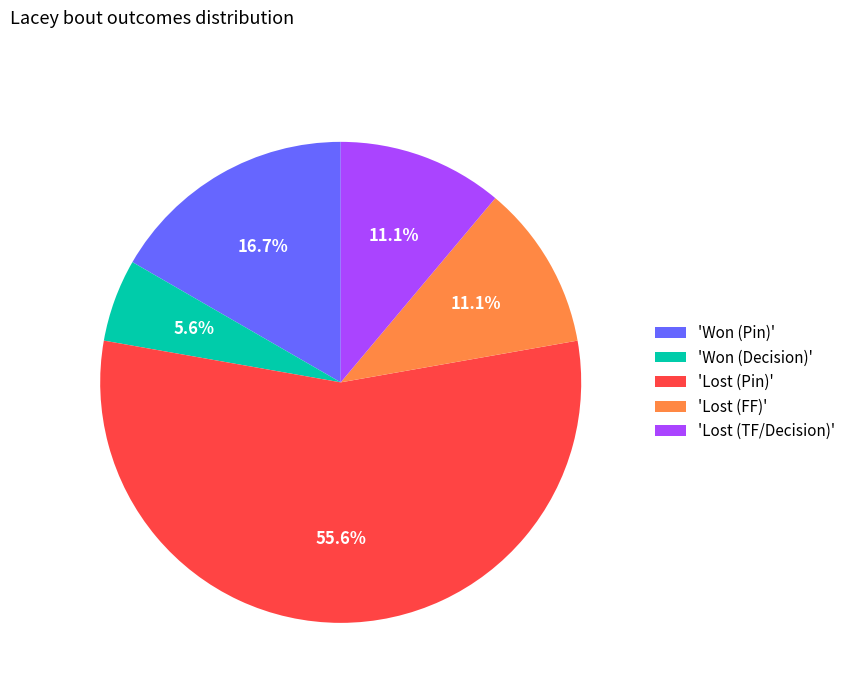

What is the ratio of the value at 'Won (Decision)' to the value at 'Lost (TF/Decision)'?

0.5